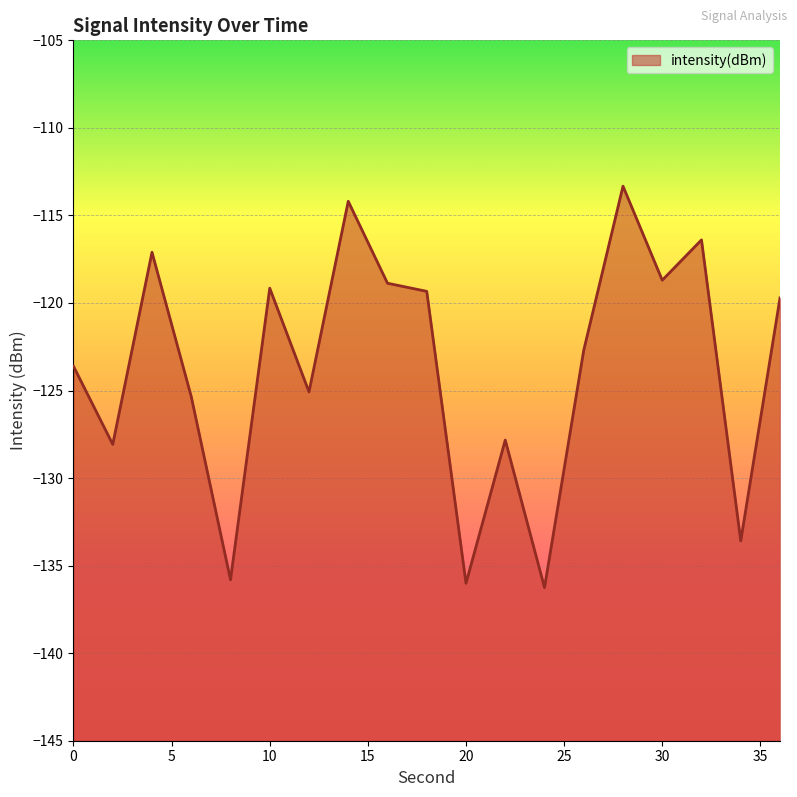

At which category does the data reach its first local peak?

4